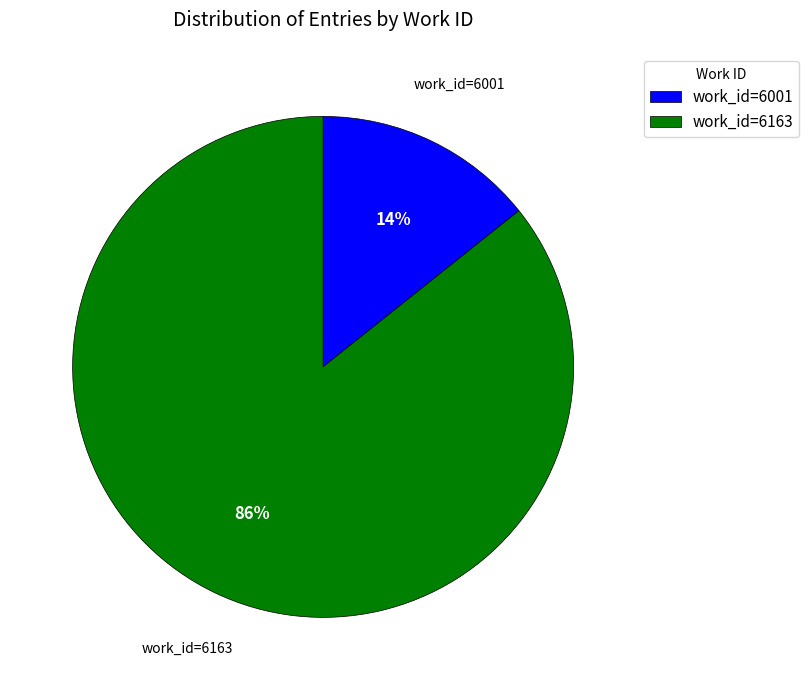

To the nearest percent, what portion does work_id=6001 represent?

14%